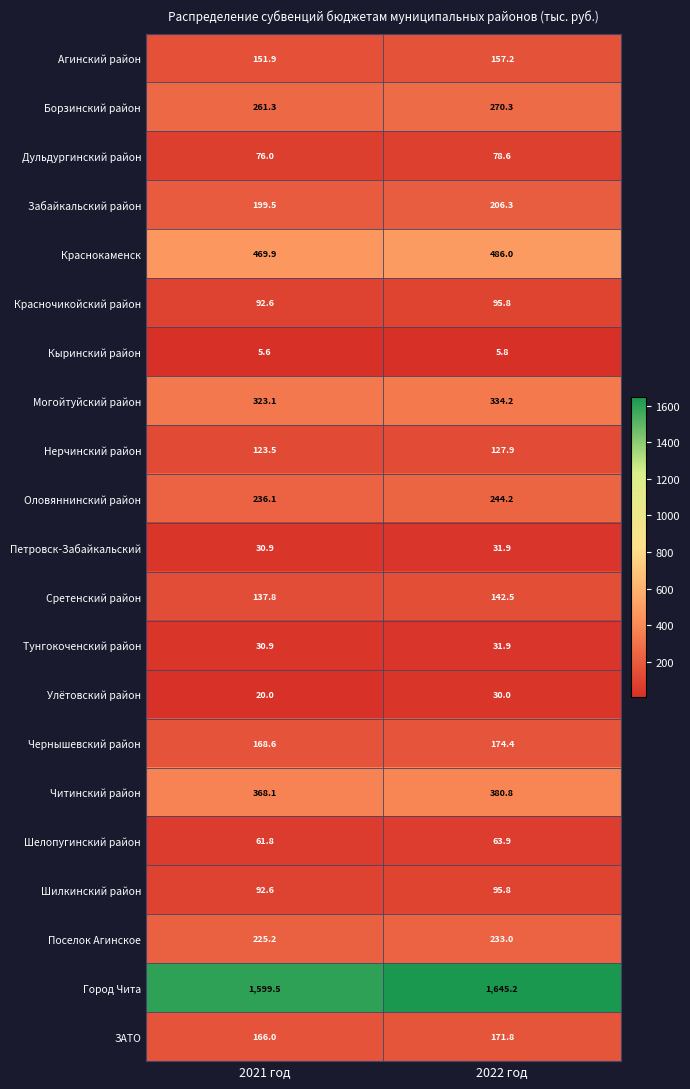

At how many categories does at least one series exceed 157?

2